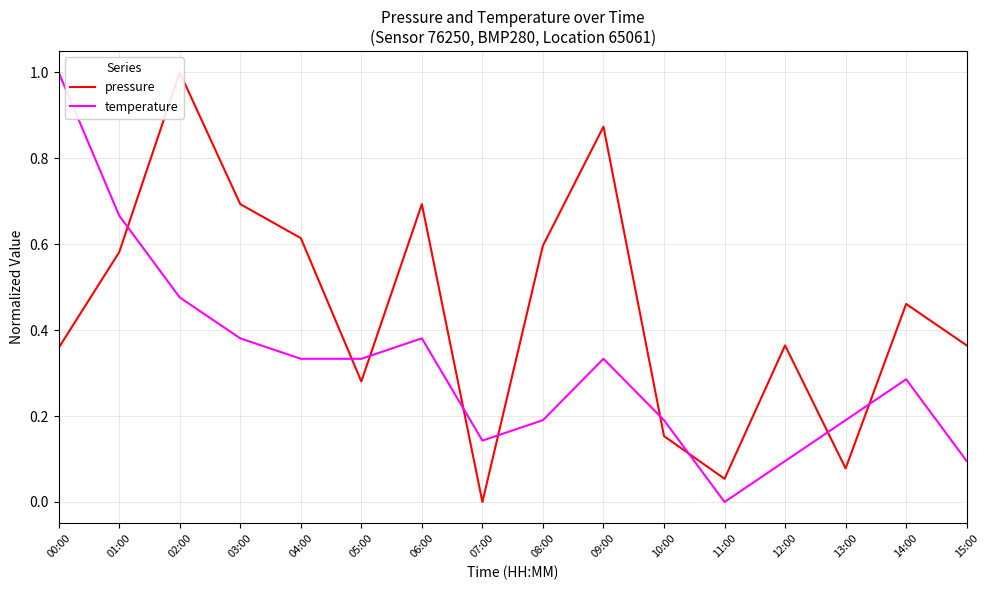

The pressure series shows 0.4 at 01:00. True or false?

False